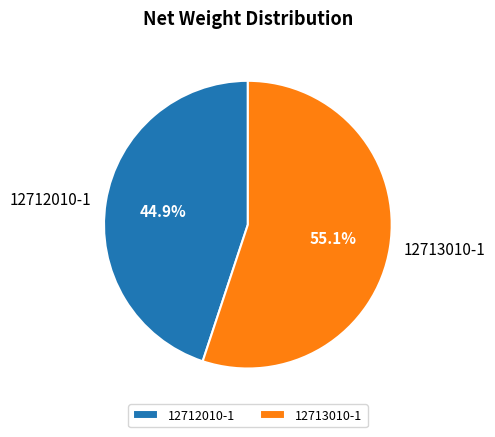

To the nearest percent, what is the combined percentage of 12712010-1 and 12713010-1?

100%